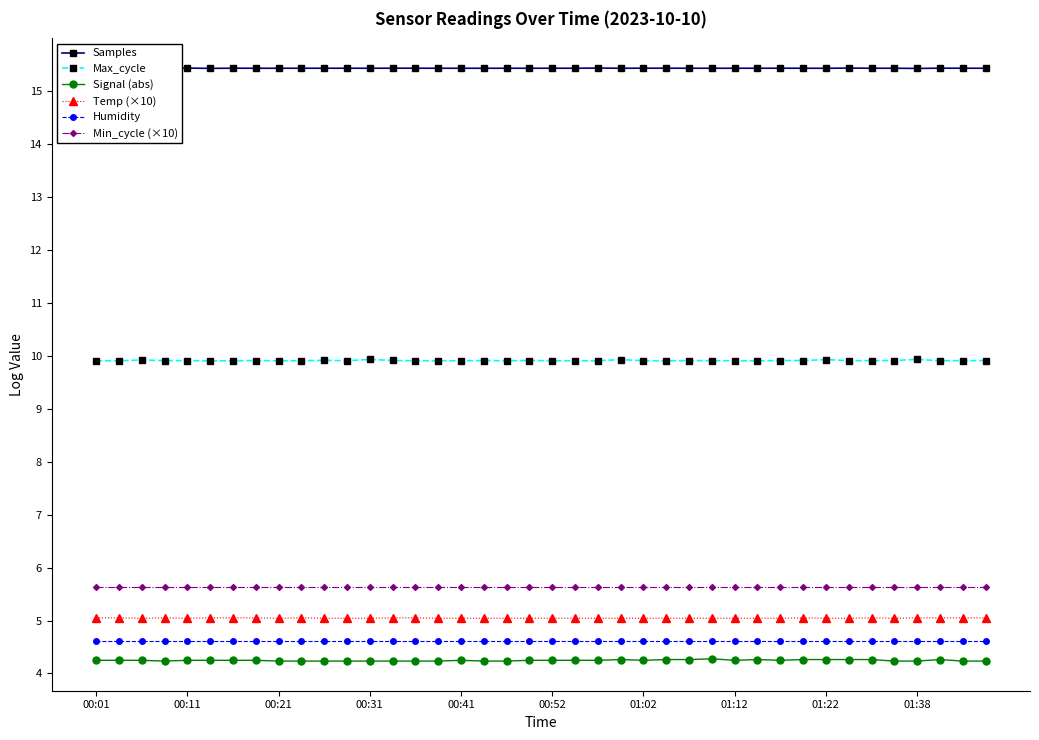

List the series in order of their peak value, lowest first.

Signal (abs), Humidity, Temp (×10), Min_cycle (×10), Max_cycle, Samples